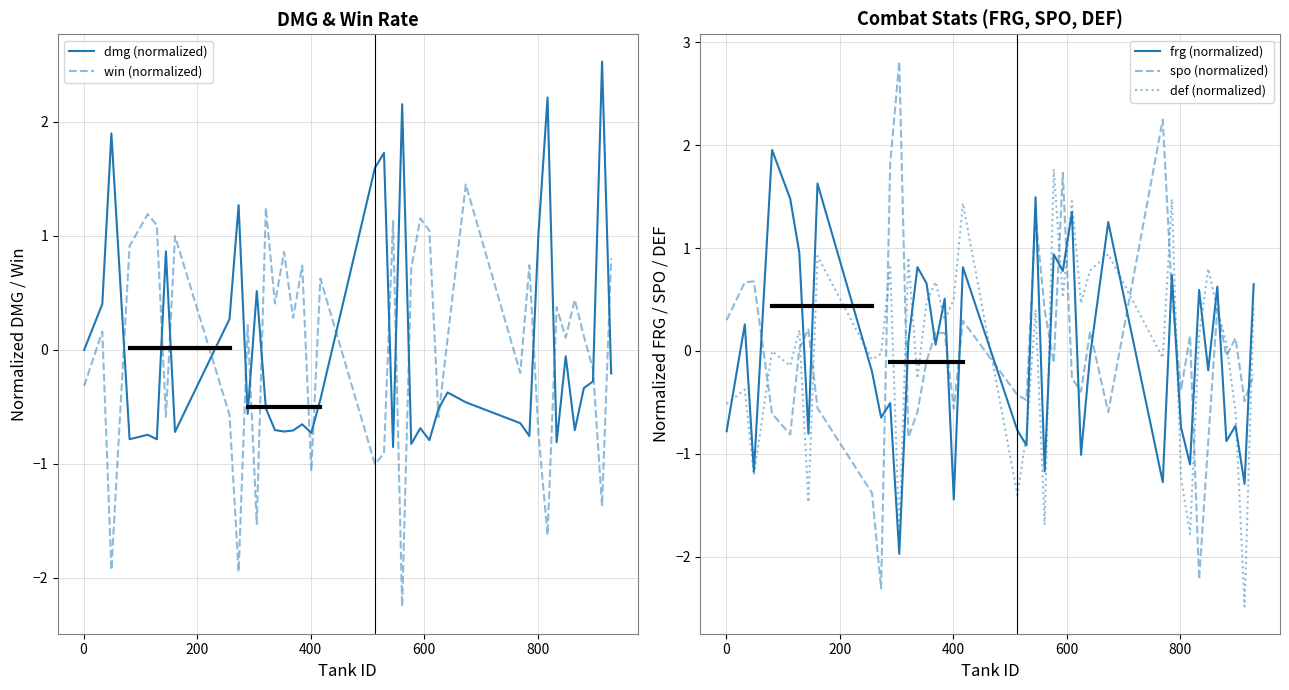

What is the maximum value for frg (normalized)?

2.0